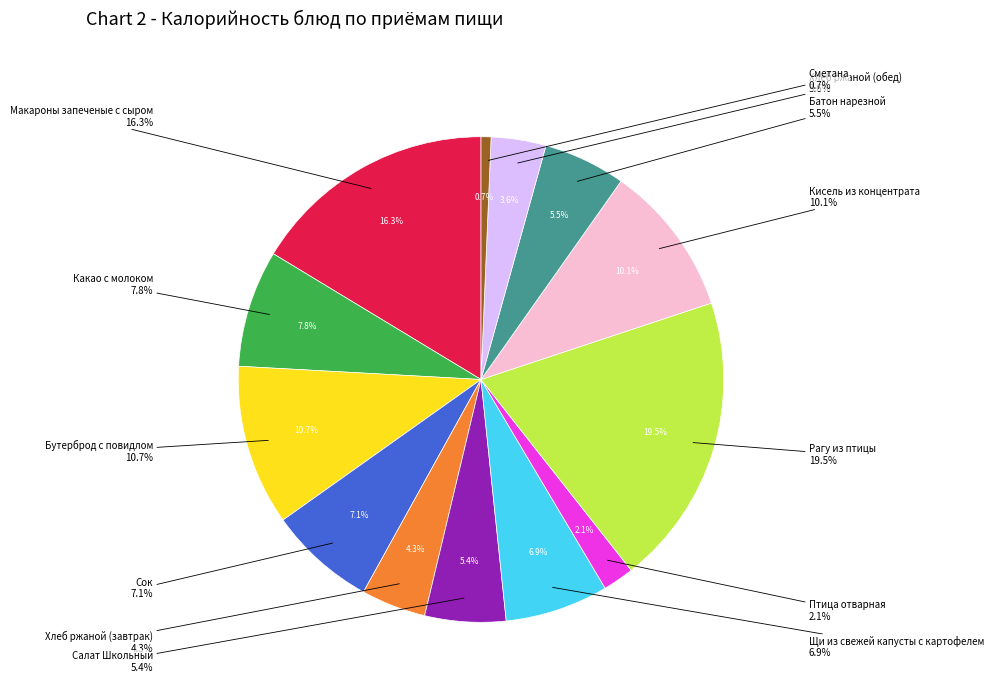

Is it true that Кисель из концентрата is 15% of the pie?

False